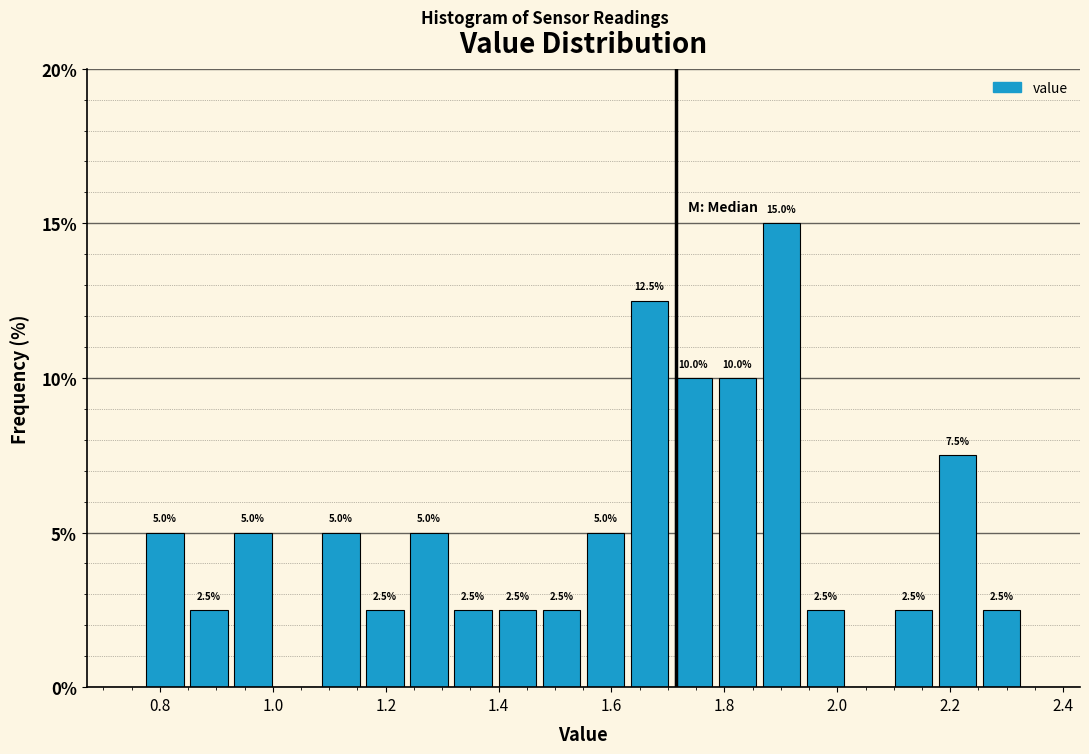

Read against the x-axis, roughly where is the centre of the tallest bar?

1.90